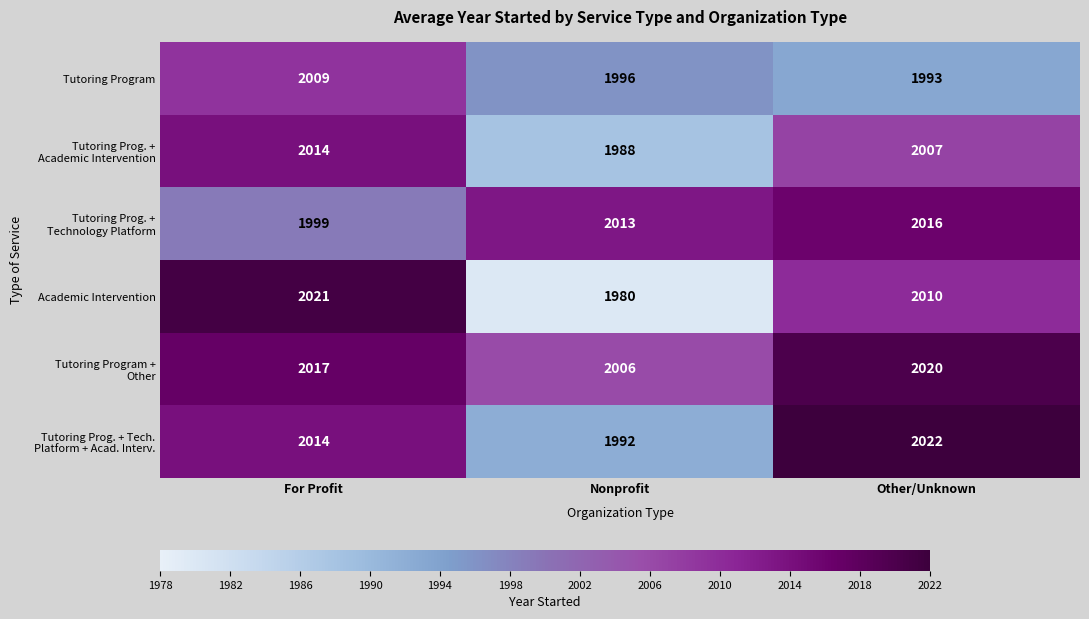

At how many categories does at least one series exceed 1991?

3